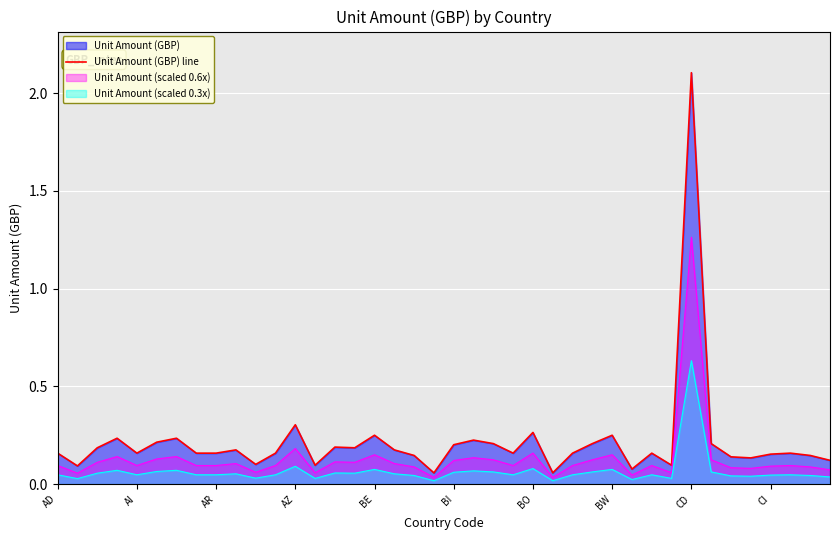

What is the sum of all values?

8.6